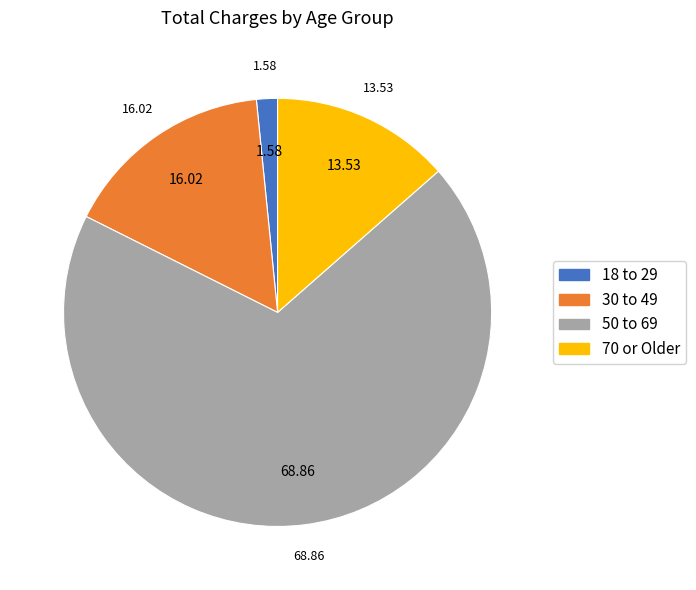

Does any single category account for the majority?

Yes